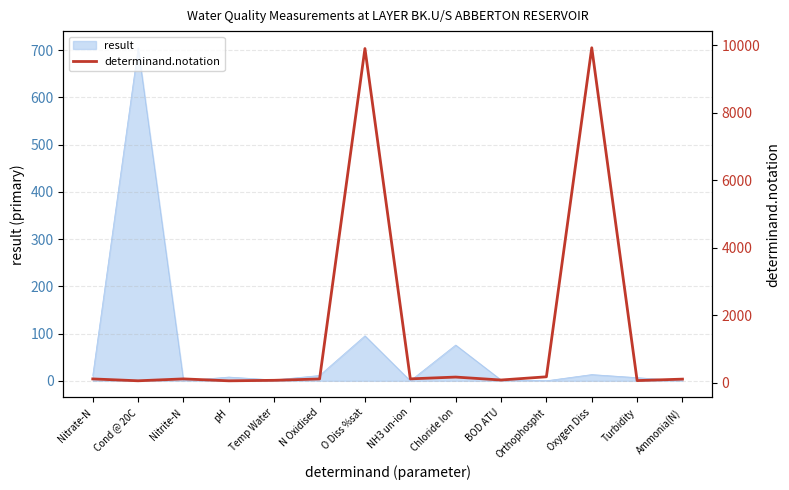

True or false: the data shows 58 at Orthophospht.

False